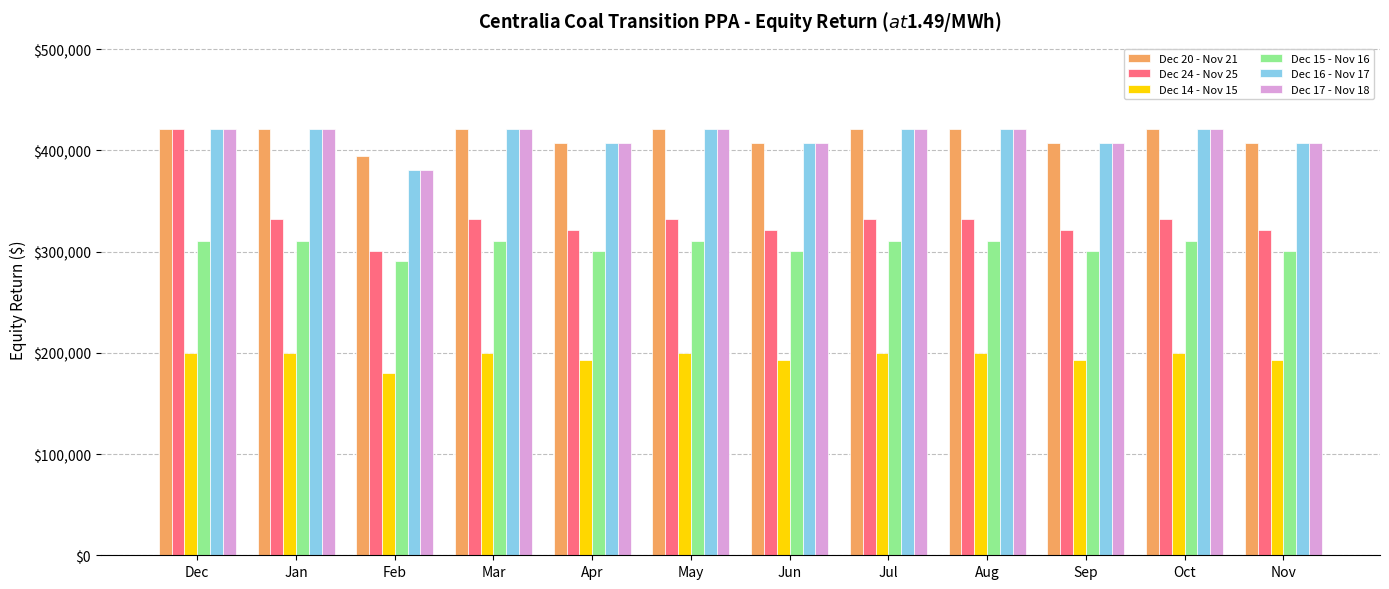

What is the difference between the highest and lowest values at Sep?

214560.0